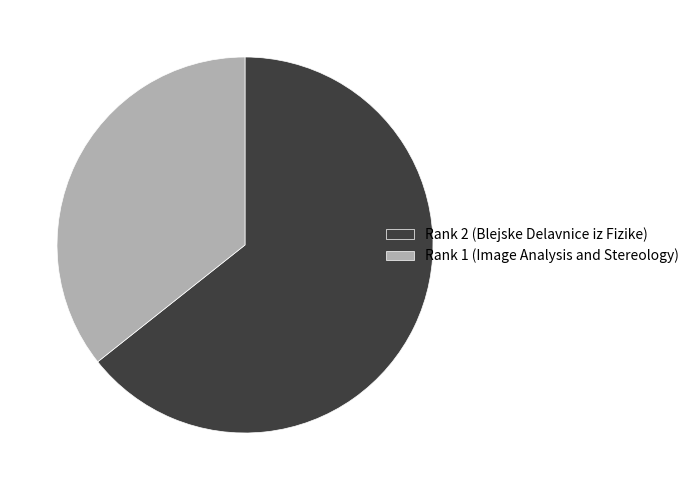

What is the smallest slice in the pie chart?

Rank 1 (Image Analysis and Stereology)